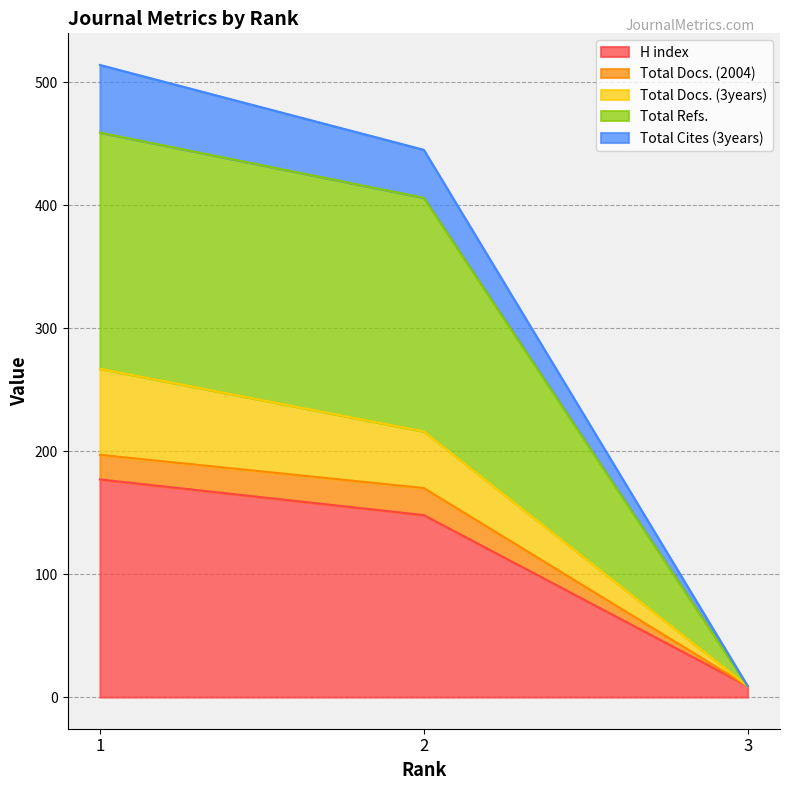

How many lines are shown in the chart?

5